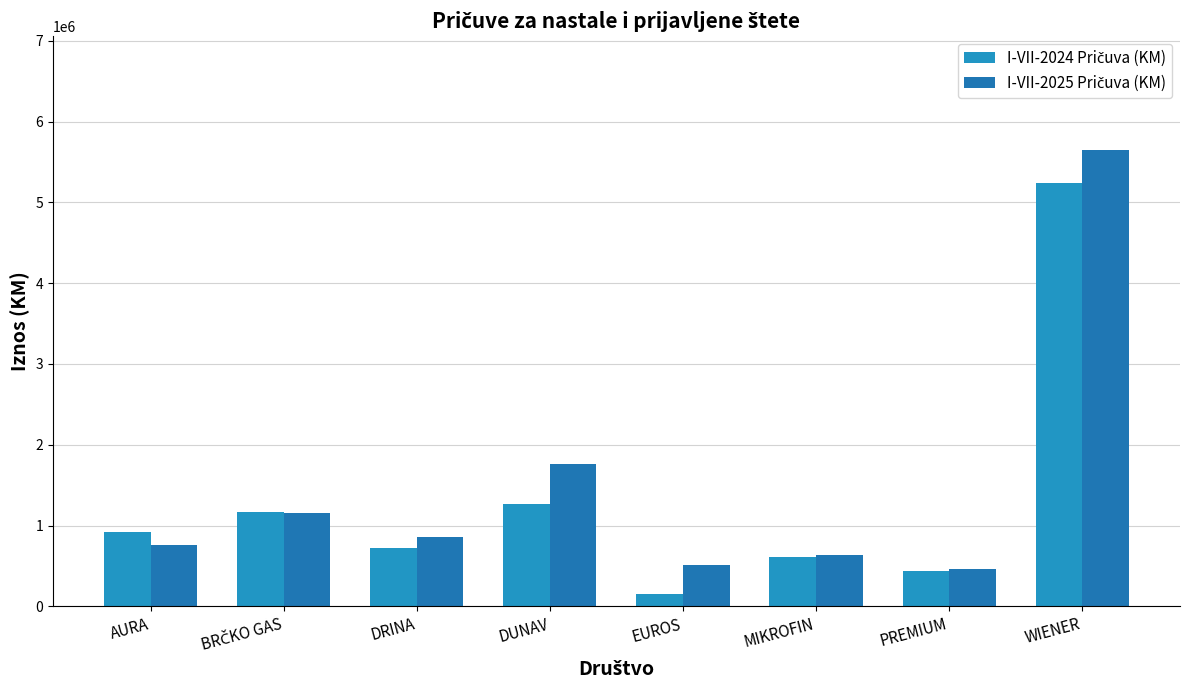

How many series are shown in this chart?

2